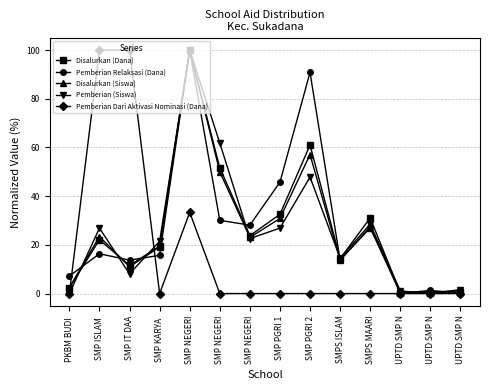

How many lines are shown in the chart?

5